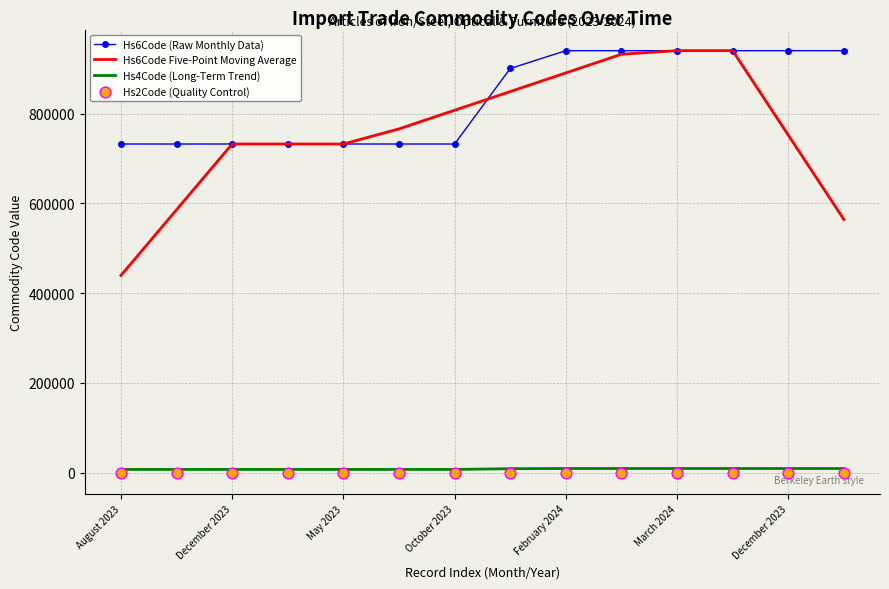

At how many categories does at least one series exceed 312173?

14